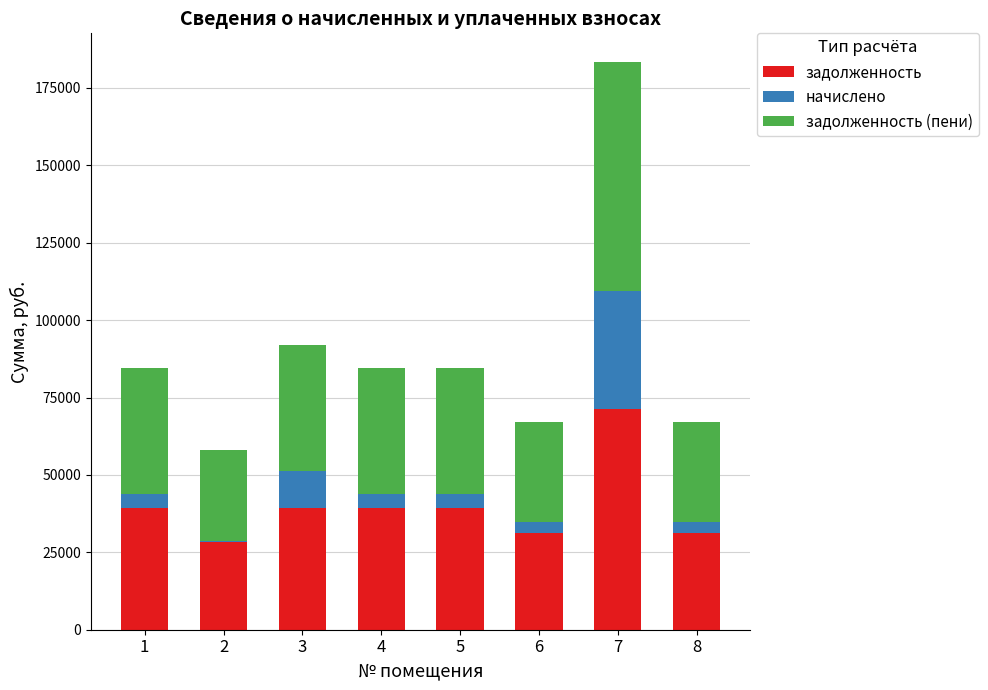

At which category is the sum across all series the highest?

7